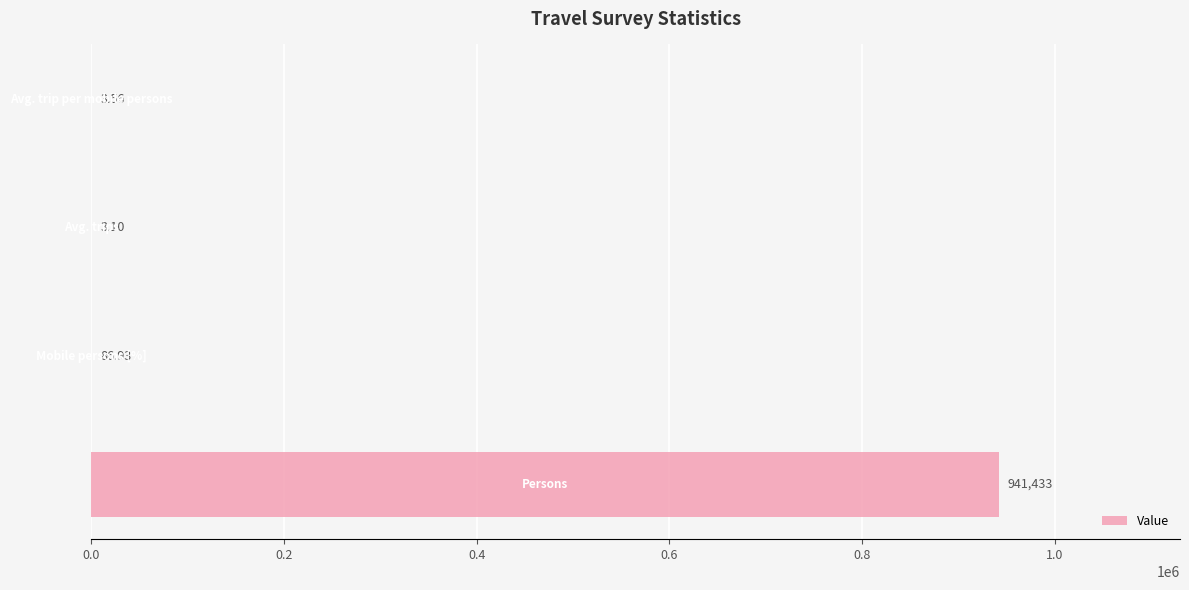

What is the sum of all values?

941526.6